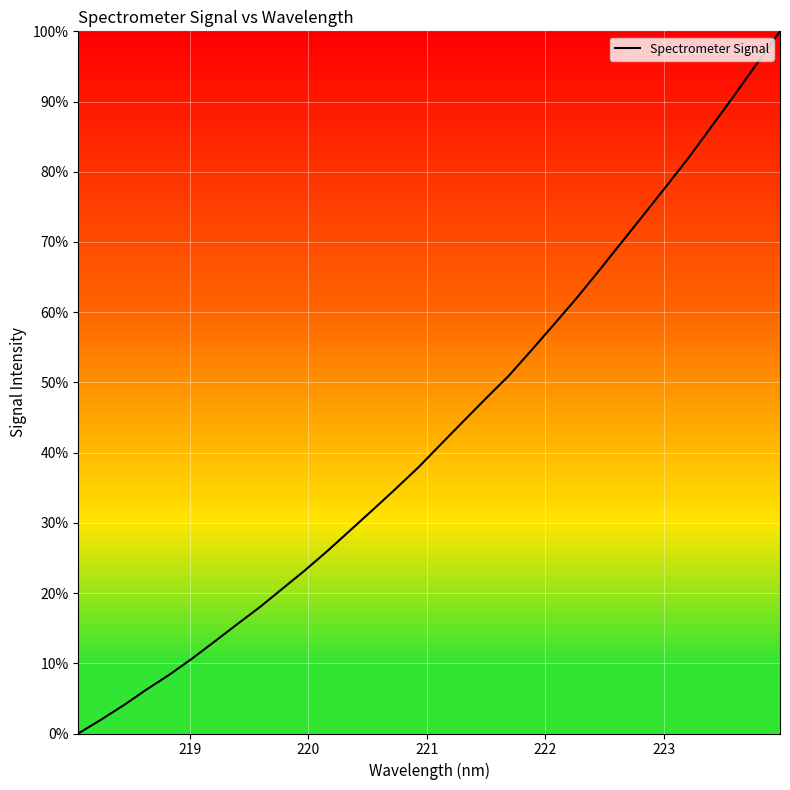

What is the greatest value displayed?

100.0